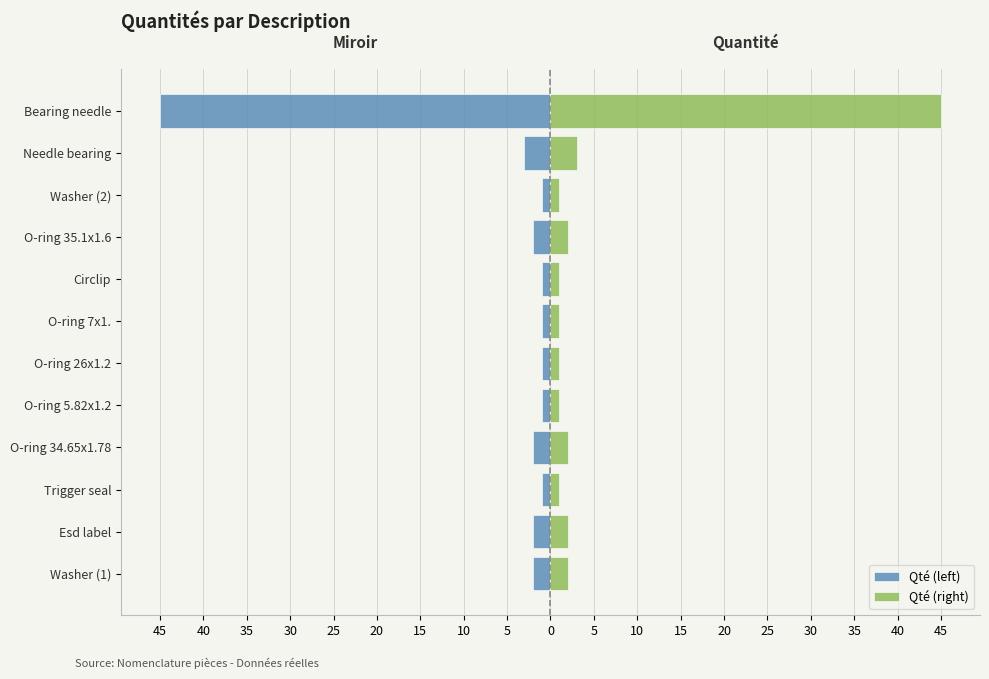

What is the minimum value for Qté (left)?

-45